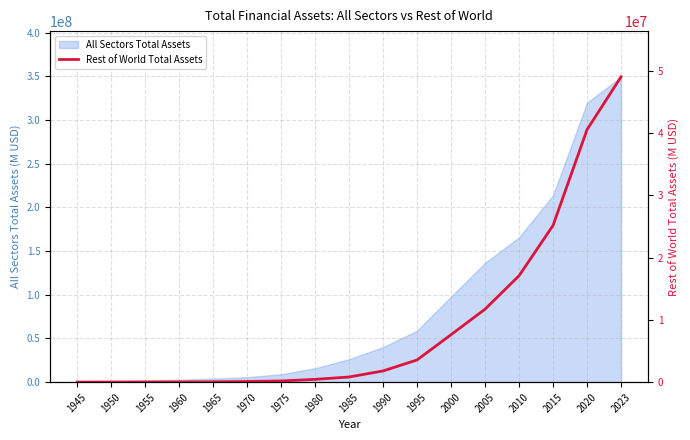

Rank the categories by value from lowest to highest.

1945, 1950, 1955, 1960, 1965, 1970, 1975, 1980, 1985, 1990, 1995, 2000, 2005, 2010, 2015, 2020, 2023